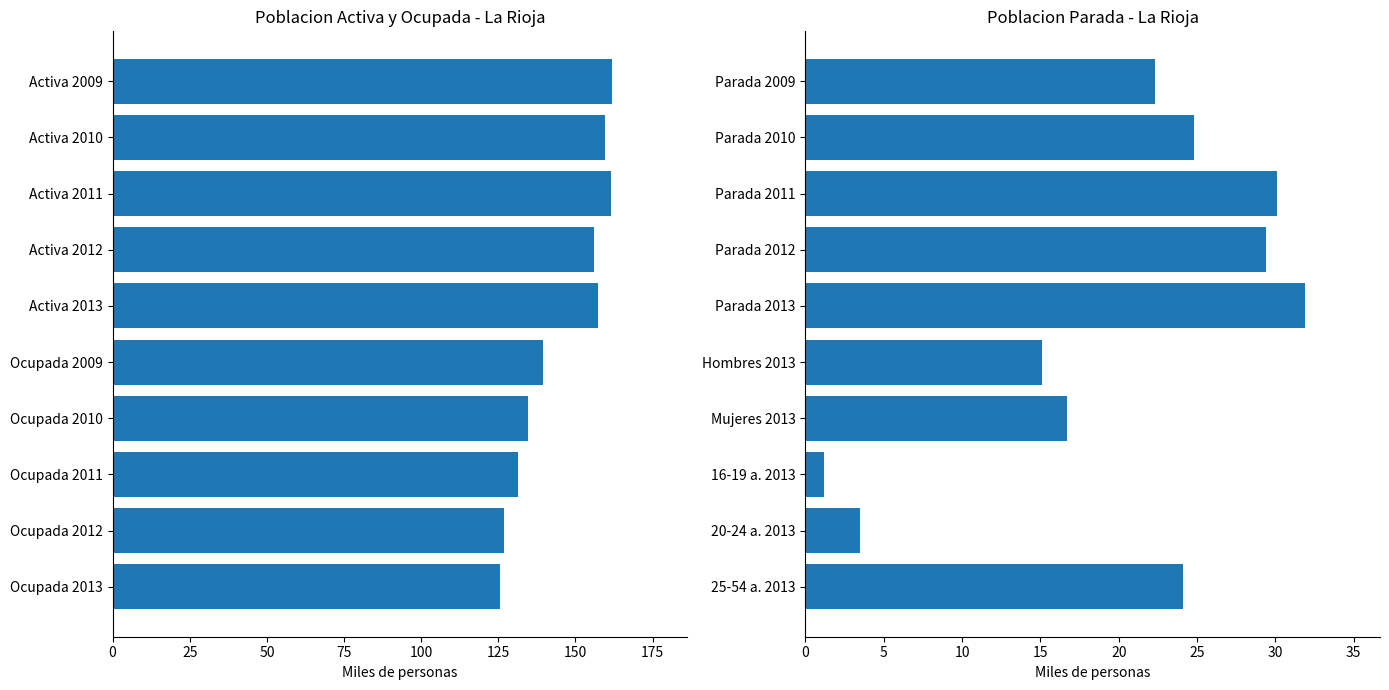

What are all the series names shown in the legend?

La Rioja Activa/Ocupada, La Rioja Parada